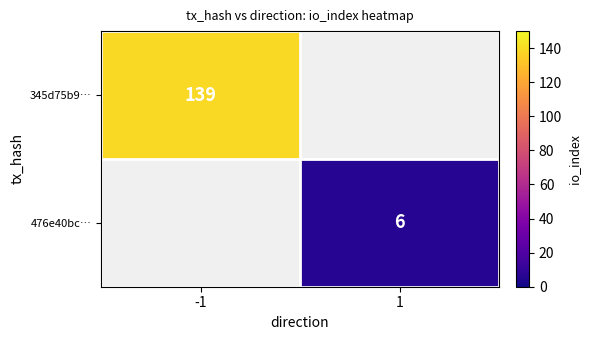

Count the number of categories in the chart.

2